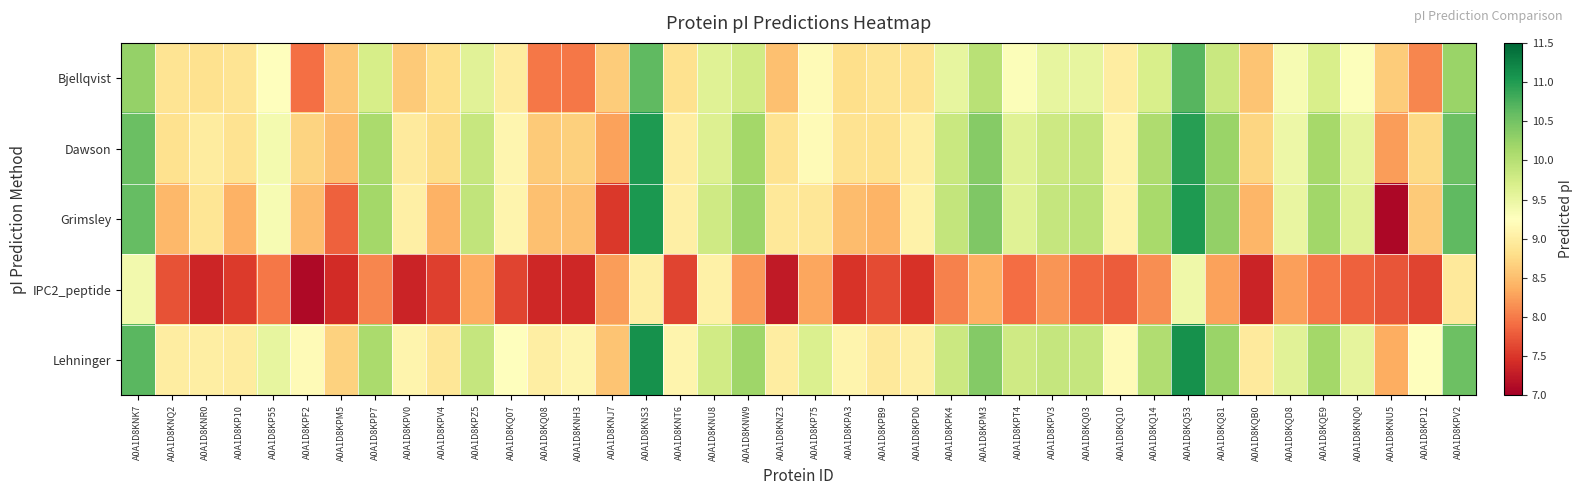

List the series in order of their peak value, highest first.

Lehninger, Grimsley, Dawson, Bjellqvist, IPC2_peptide